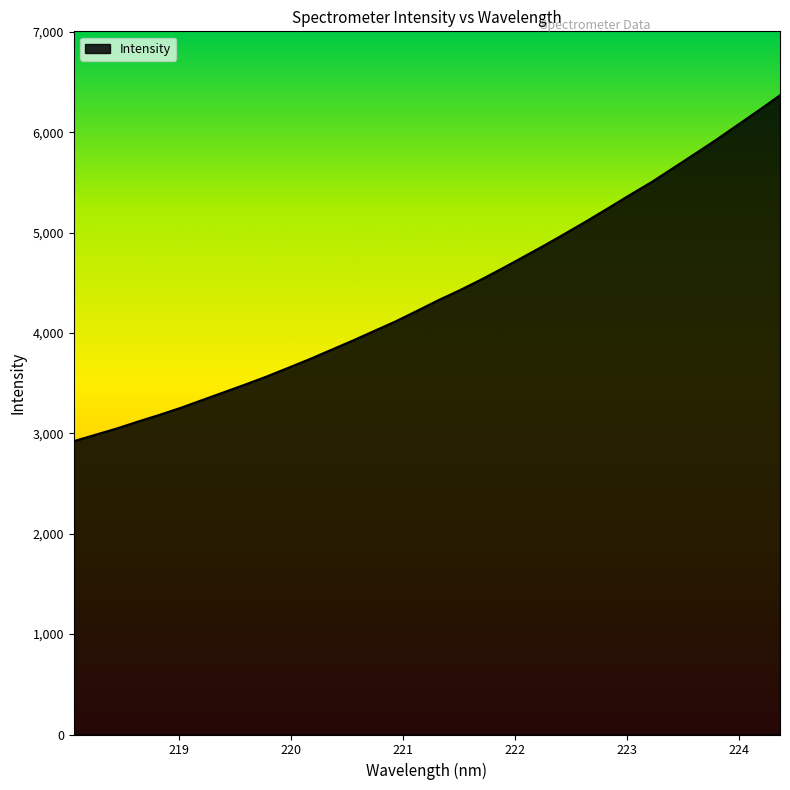

Does the chart have visible grid lines?

No